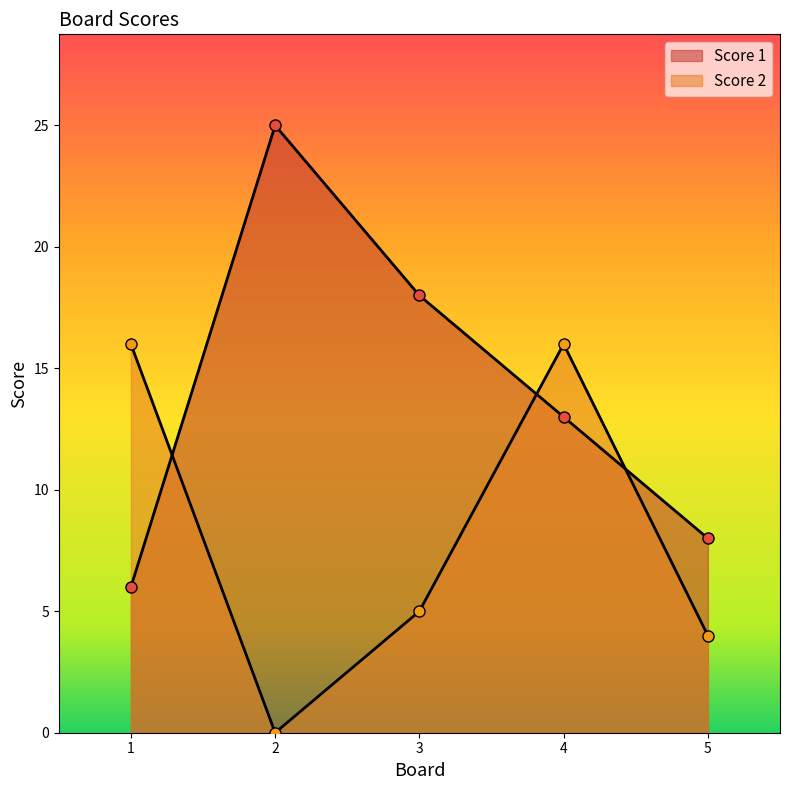

What is the average value of the Score 1 series?

14